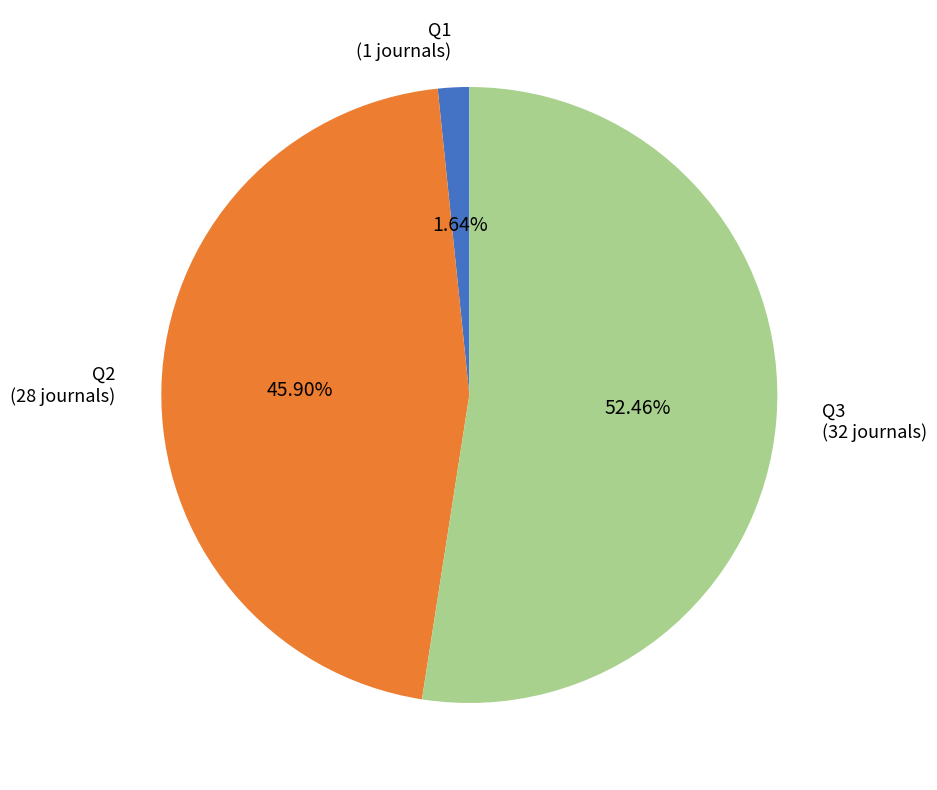

Which has a higher value, Q1 or Q3?

Q3